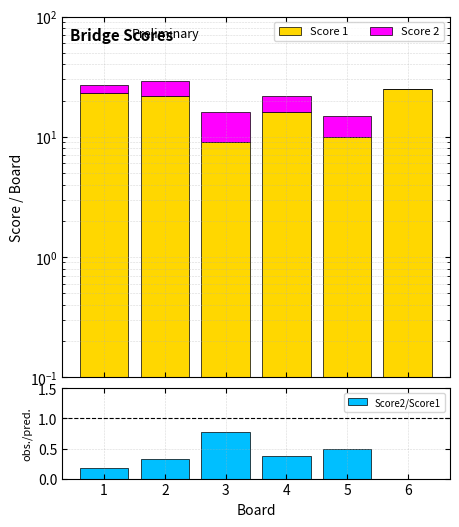

At which label is Score2/Score1 closest to 0?

6